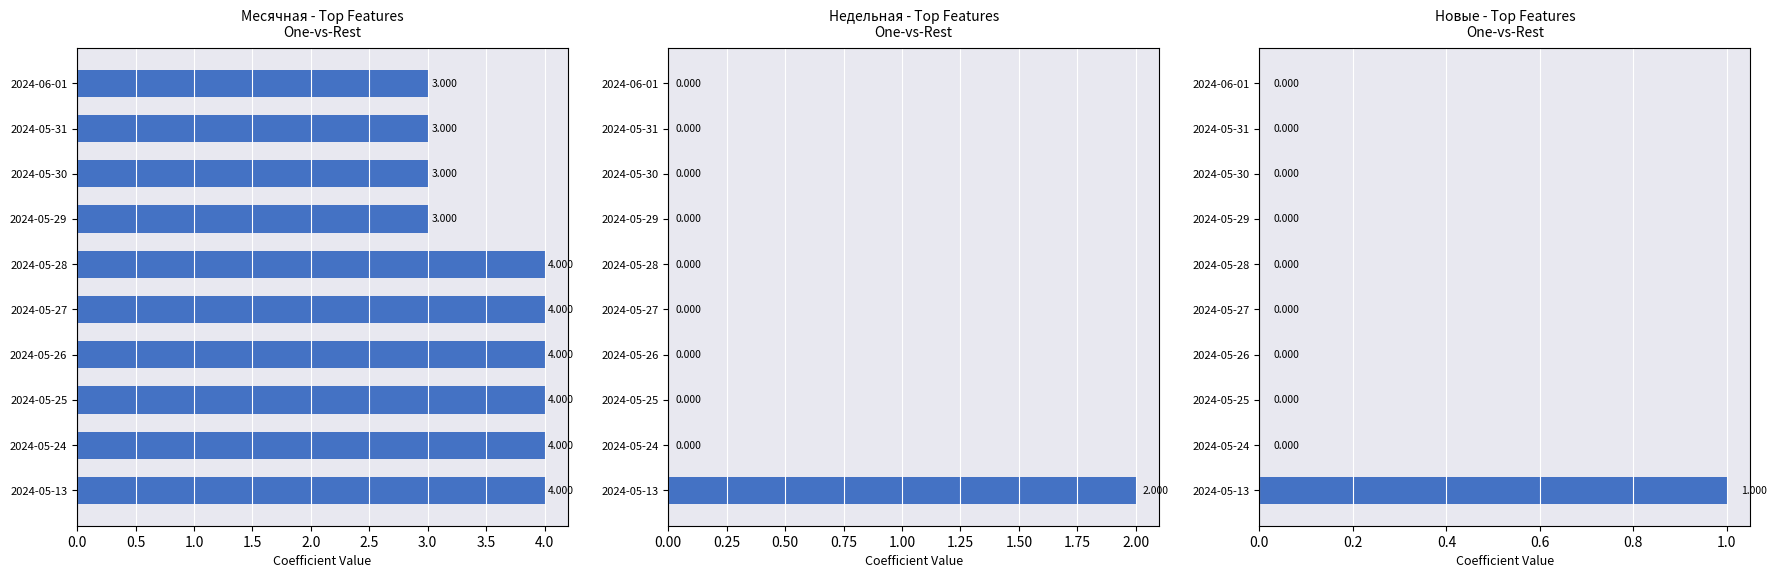

What is the total value across all series at 2024-05-31?

3